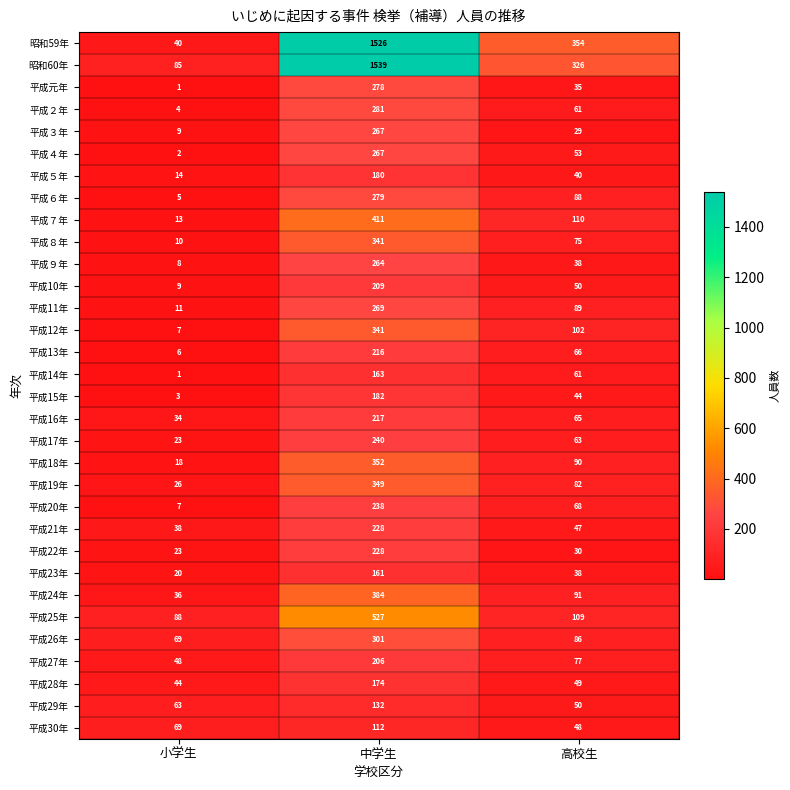

True or false: 平成２年 has a value of 281 at 中学生.

True